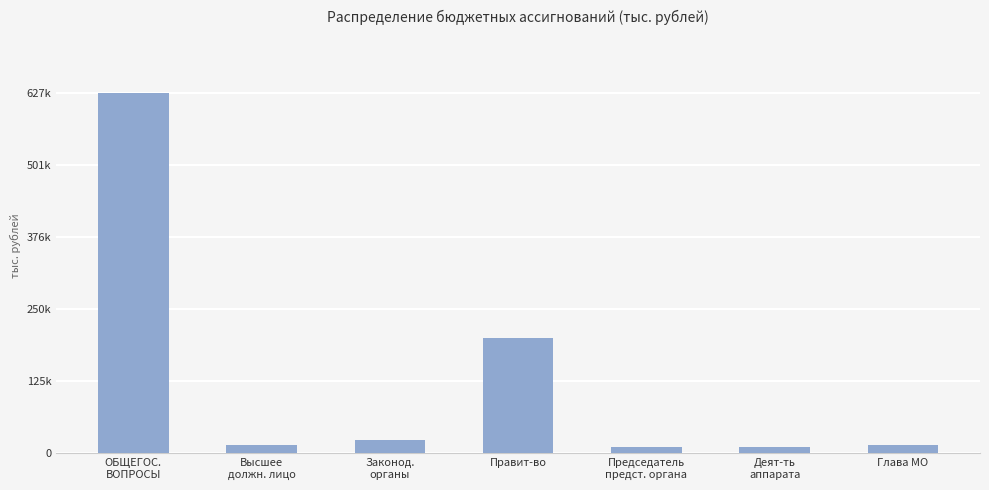

What is the label of the 2nd bar from the right?

Деят-ть
аппарата